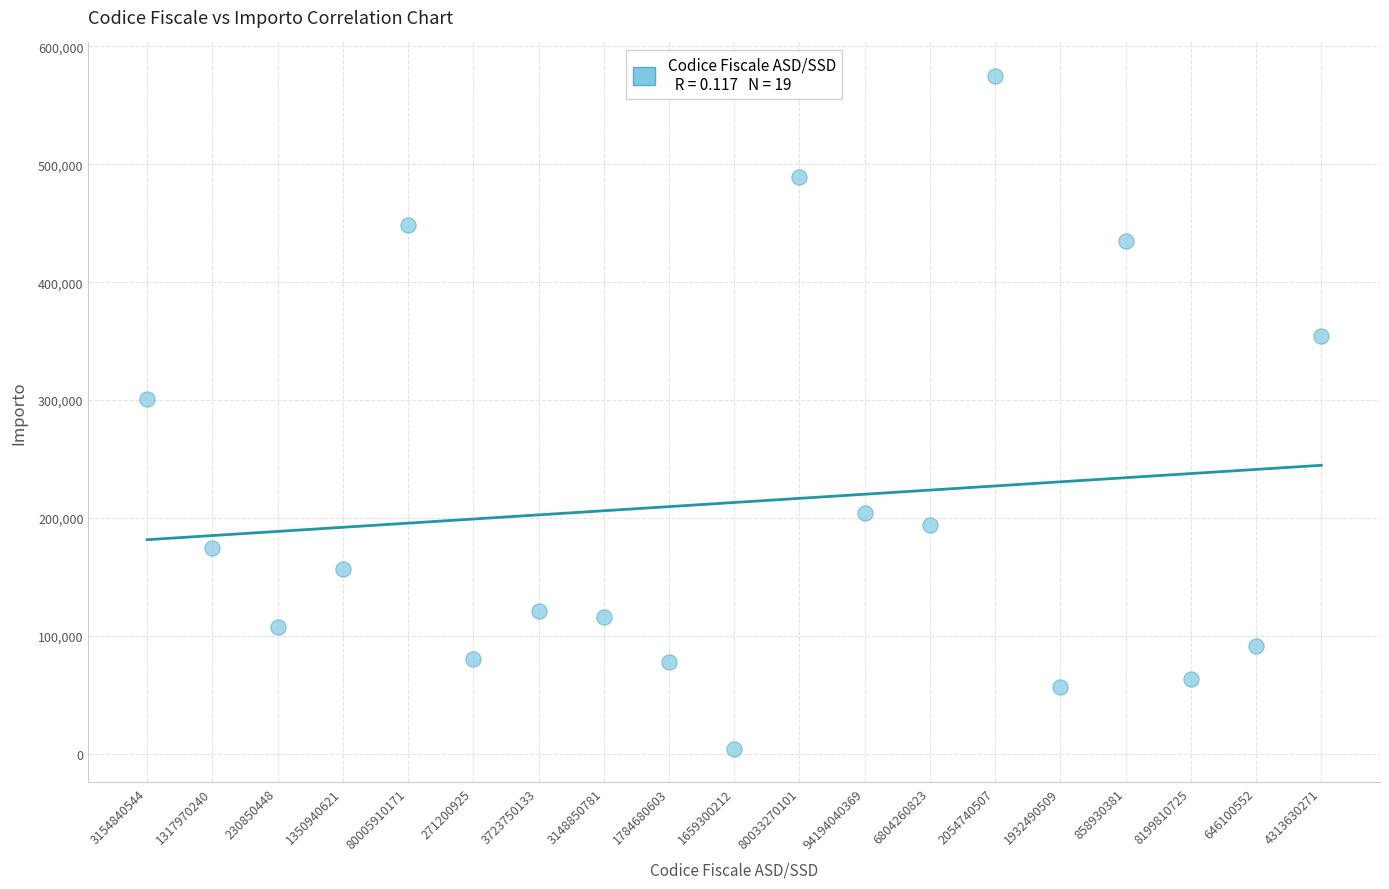

What is the range of Y values (max minus min)?

570706.8